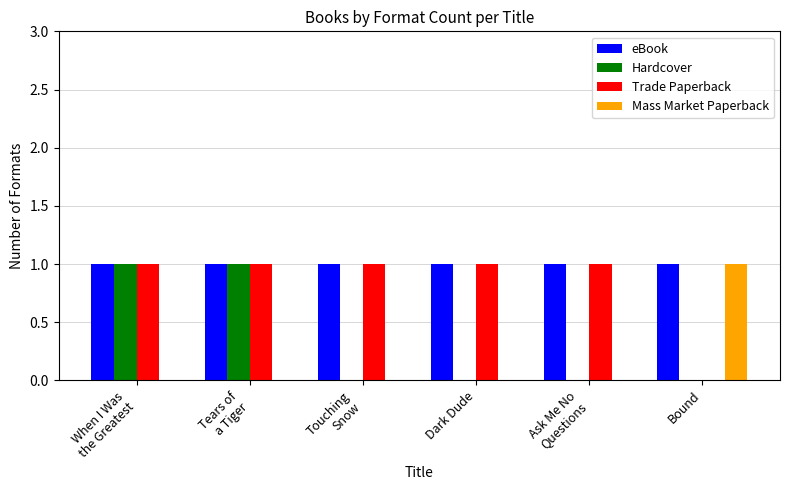

Which series has the largest total across all categories?

eBook